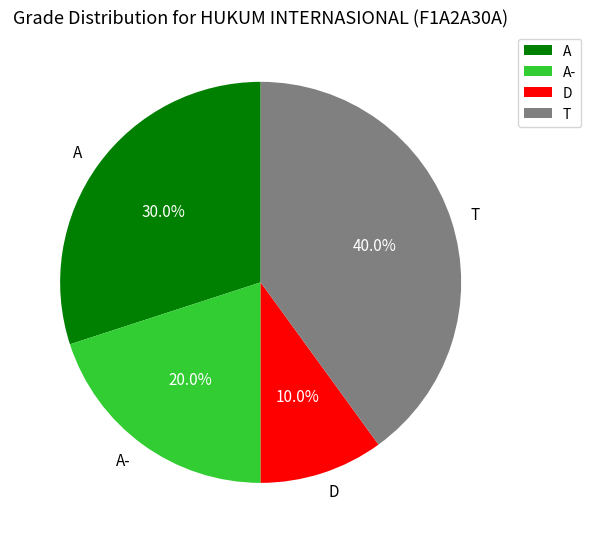

How many slices are in this pie chart?

4